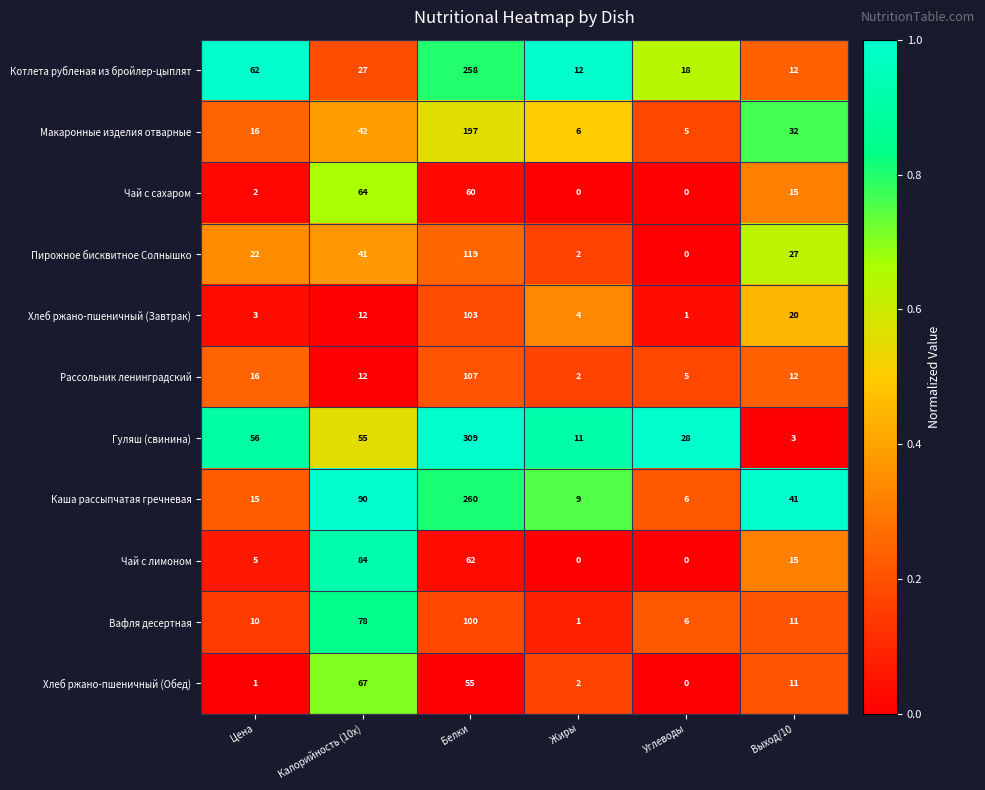

What is the difference between the Хлеб ржано-пшеничный (Обед) values at Белки and Калорийность (10x)?

12